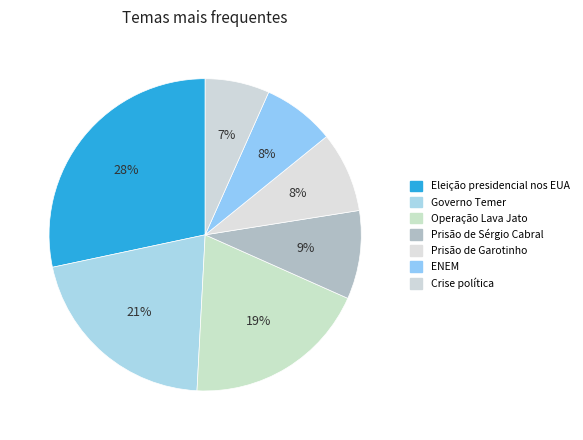

To the nearest percent, what is the average slice percentage?

14%